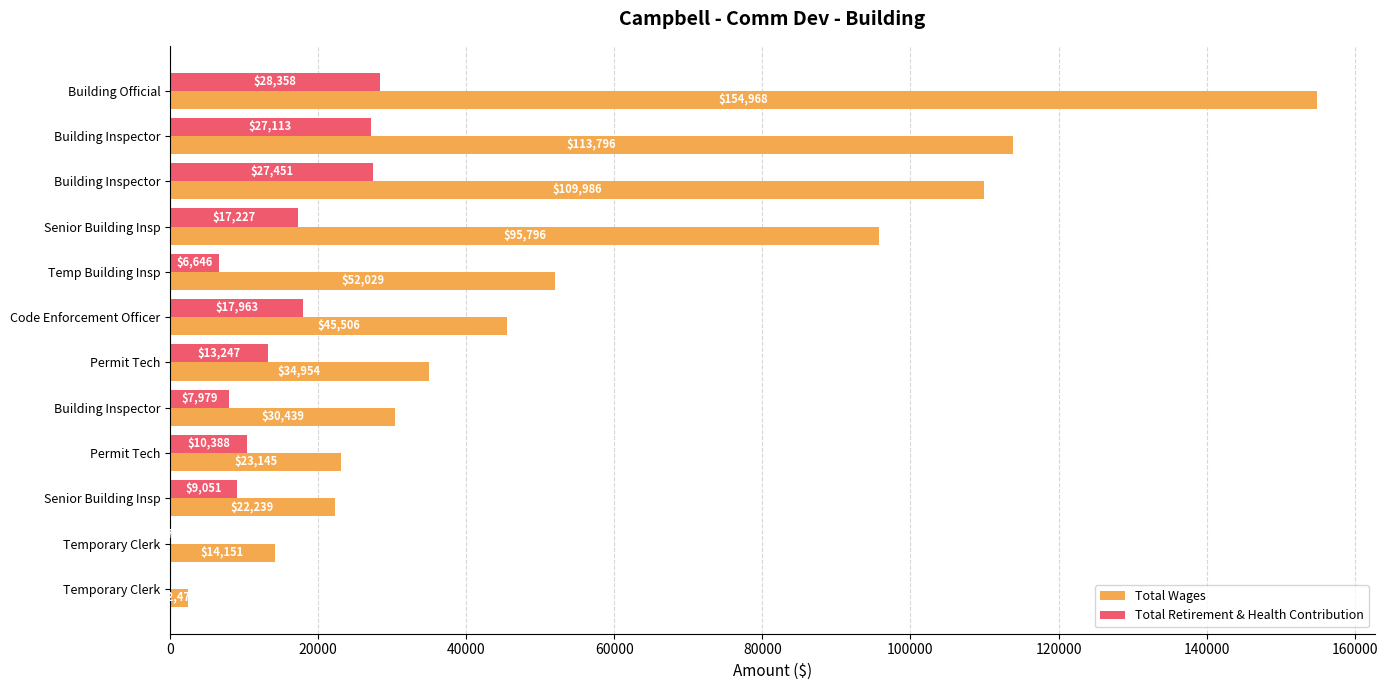

What are all the series names shown in the legend?

Total Wages, Total Retirement & Health Contribution